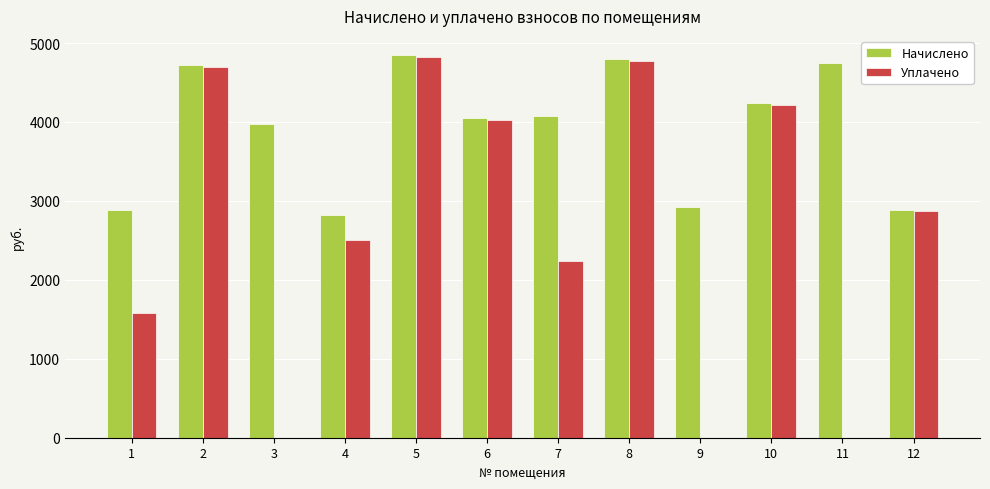

How many data points in Начислено are above 4081?

6